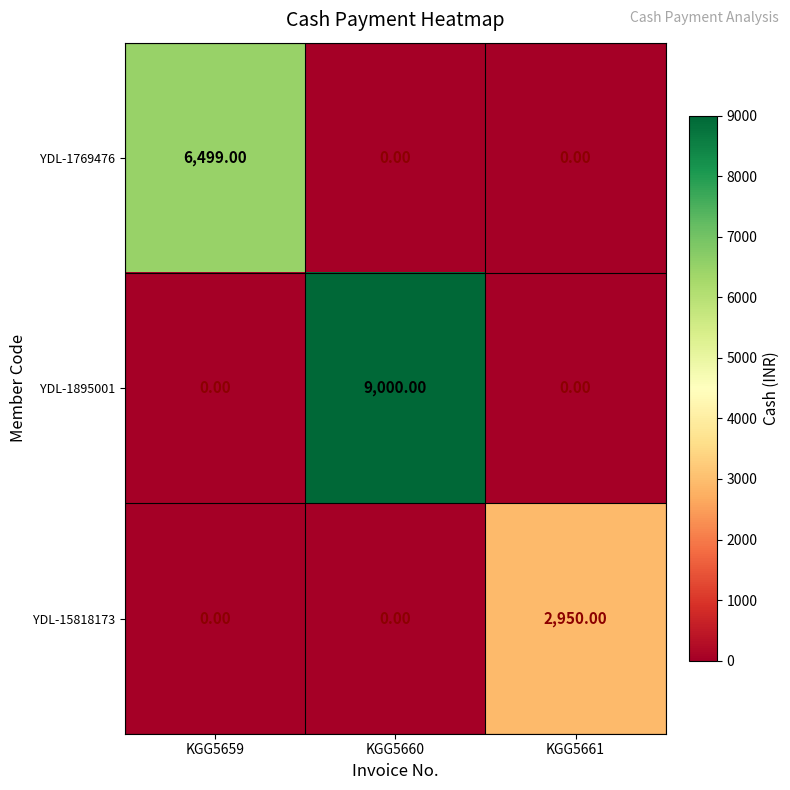

What is the total value across all series at KGG5659?

6499